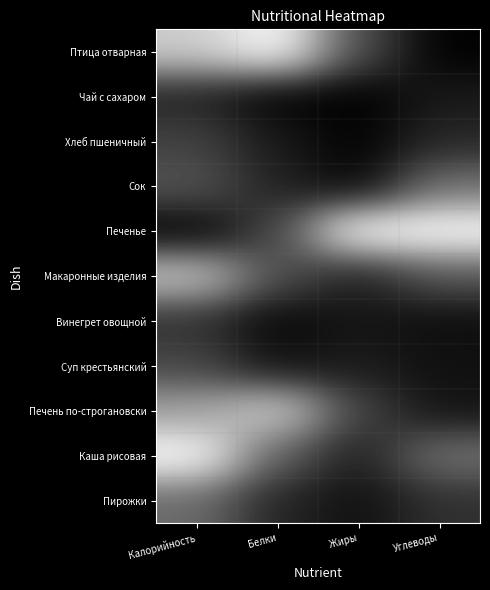

What is the total value across all series at Белки?

3.2